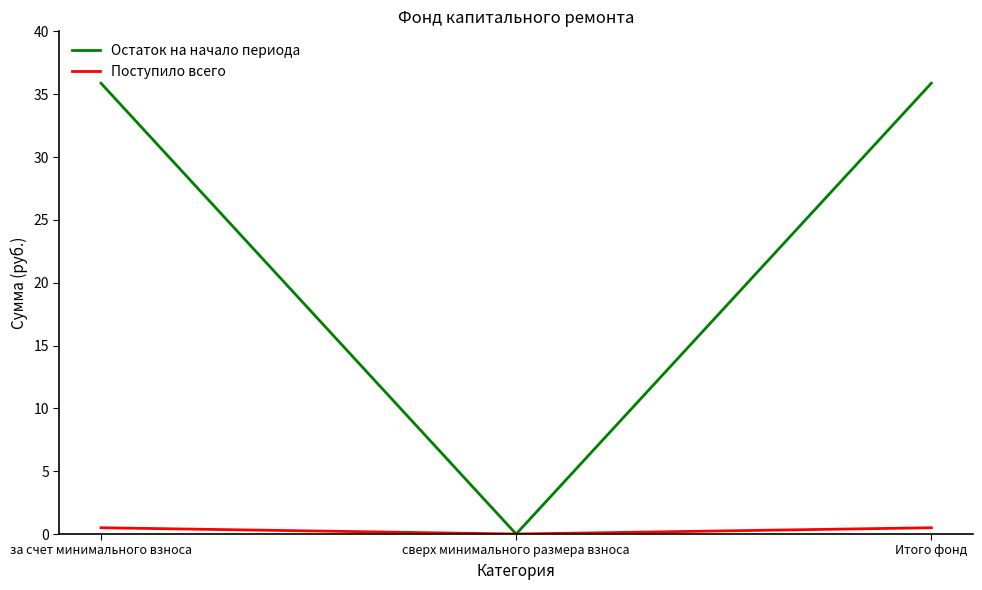

Which series has the largest range (max minus min)?

Остаток на начало периода